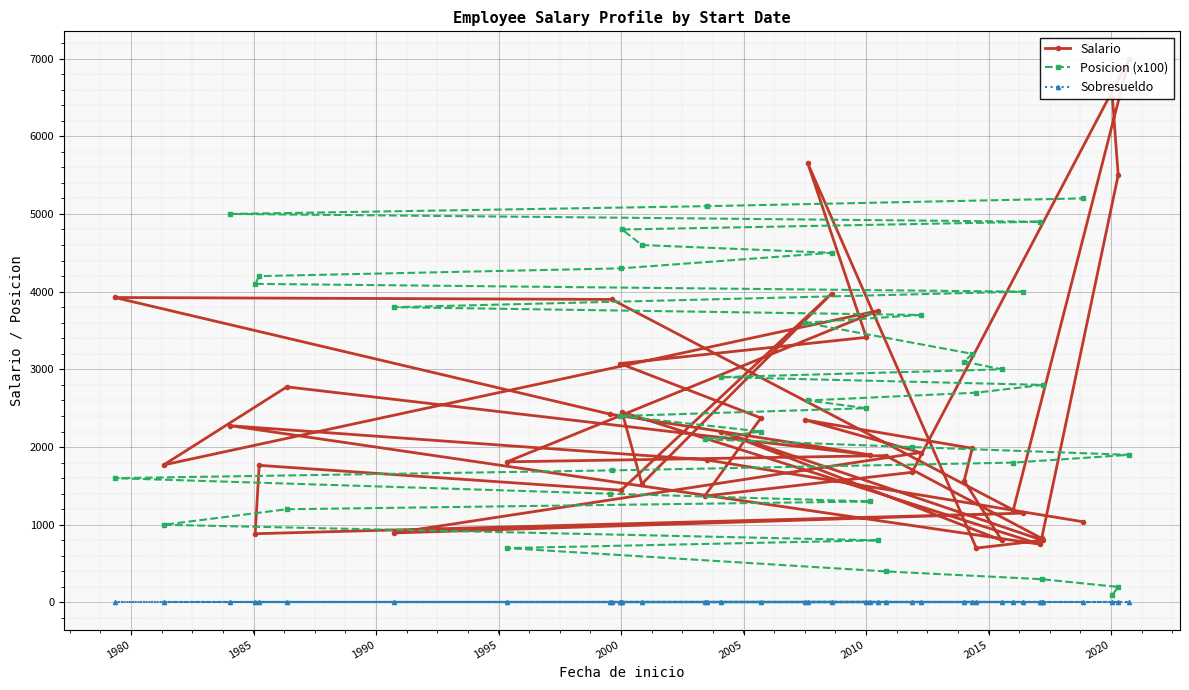

What is the total value across all series at 2020?

3825